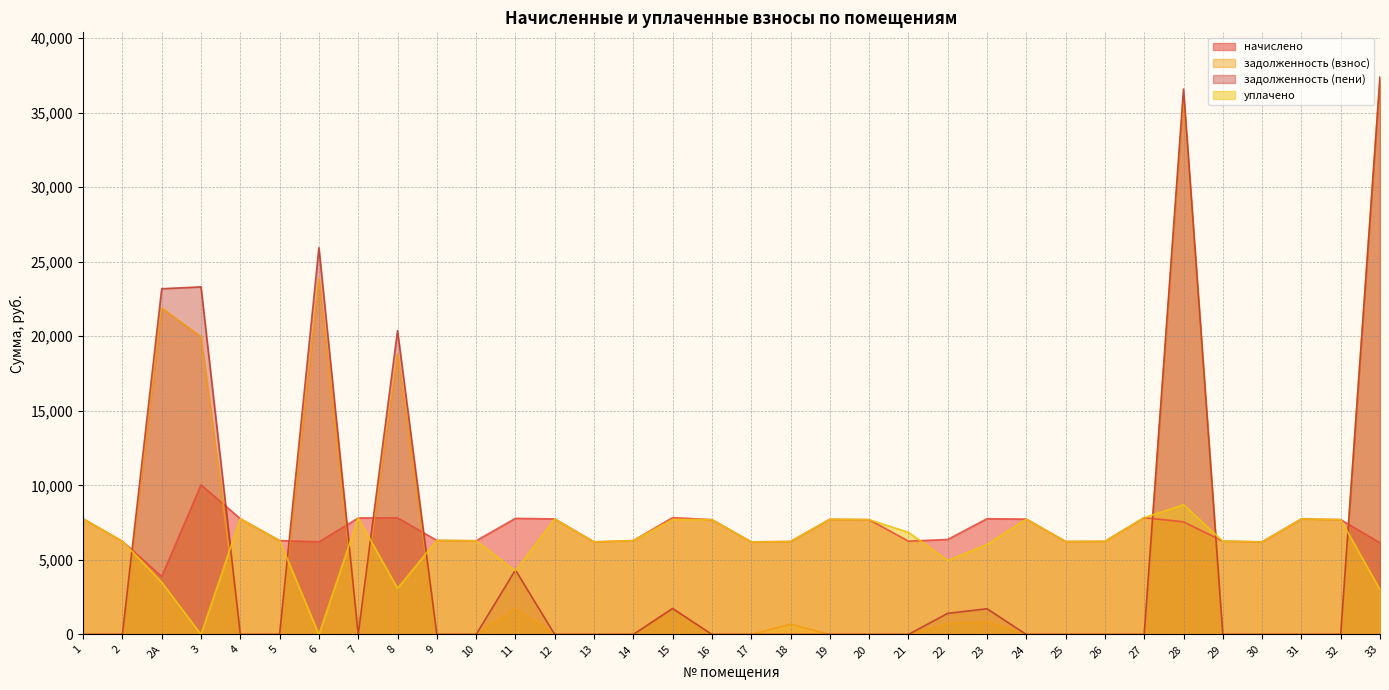

What is the value of the уплачено point at the 23rd from the left?

4955.6